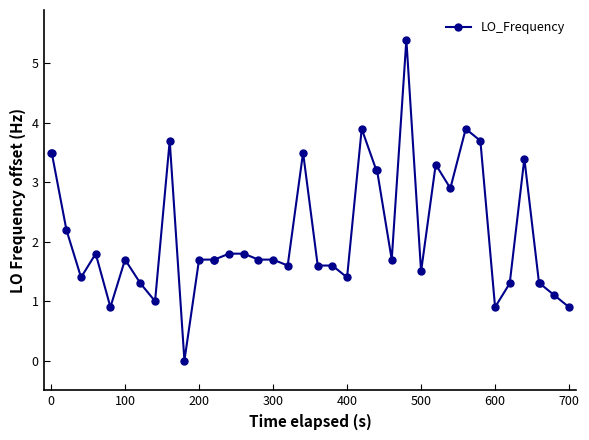

What is the difference between the second highest and second lowest values?

3.0